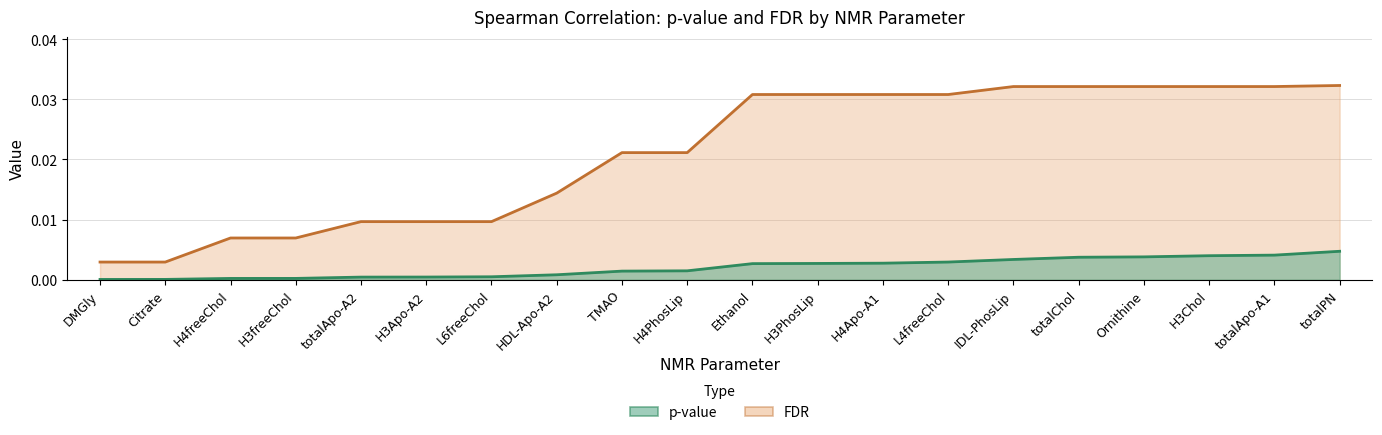

What is the label of the 2nd point from the left?

Citrate